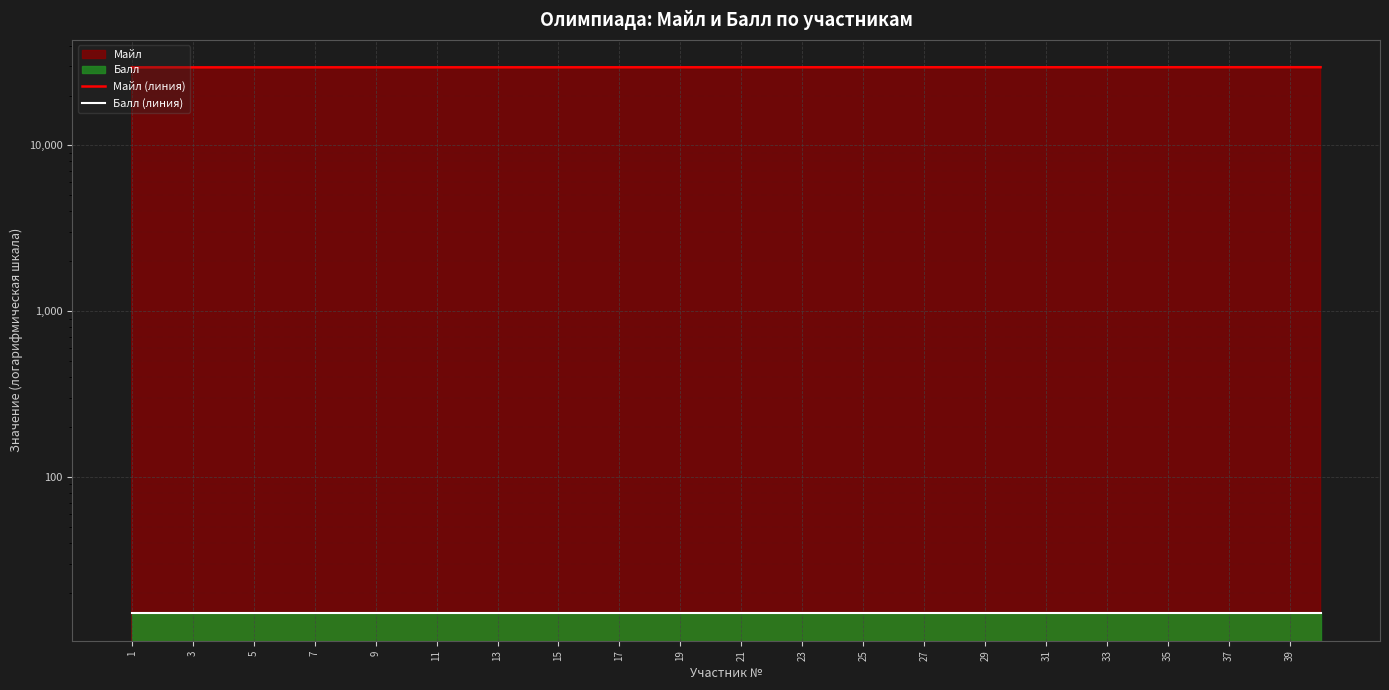

Reading left to right, what are all the values shown in this chart?

Майл (линия): 29571	29575	29575	29578	29582	29584	29590	29593	29593	29595	29595	29595	29595	29598	29598	29603	29604	29608	29608	29609	29612	29612	29613	29614	29616	29616	29616	29618	29619	29619	29619	29623	29624	29625	29626	29628	29629	29635	29640	29640
Балл (линия): 15	15	15	15	15	15	15	15	15	15	15	15	15	15	15	15	15	15	15	15	15	15	15	15	15	15	15	15	15	15	15	15	15	15	15	15	15	15	15	15